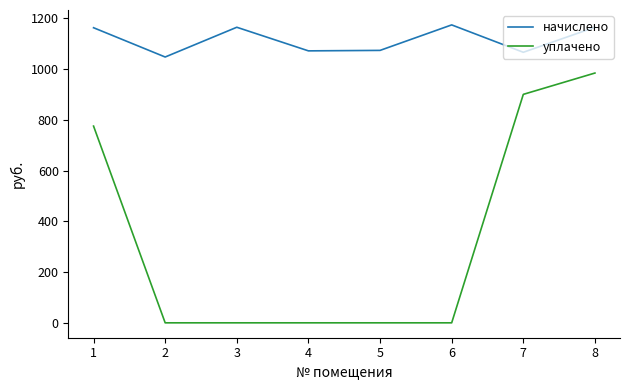

What is the spread (max minus min) of values at 1?

387.5